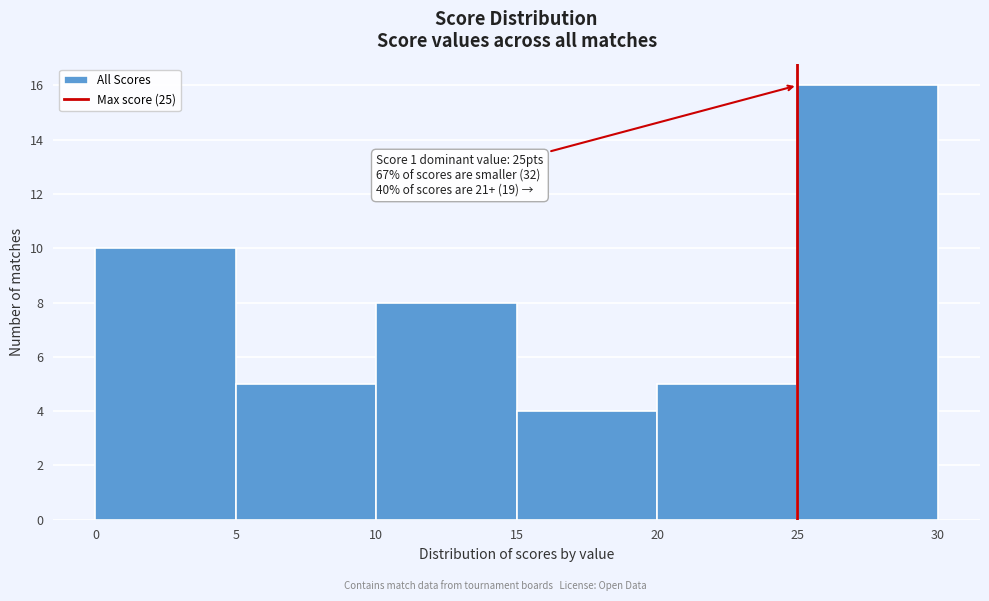

Which range on the x-axis has the tallest bar?

25 to 30